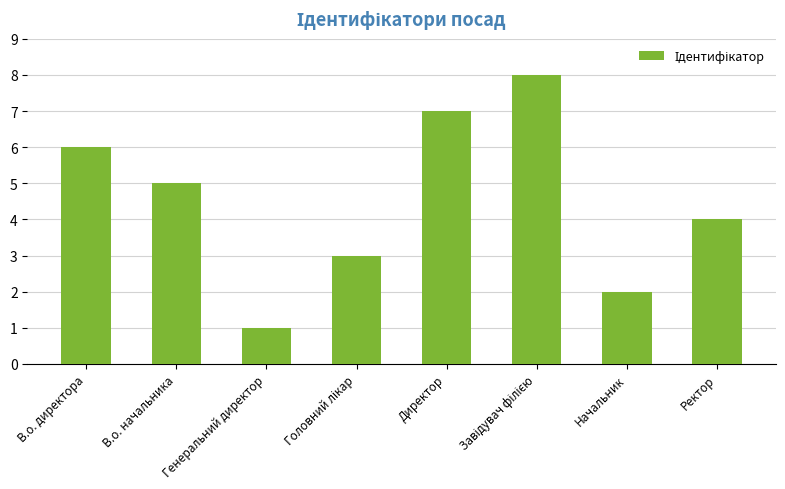

Are the bars horizontal?

No